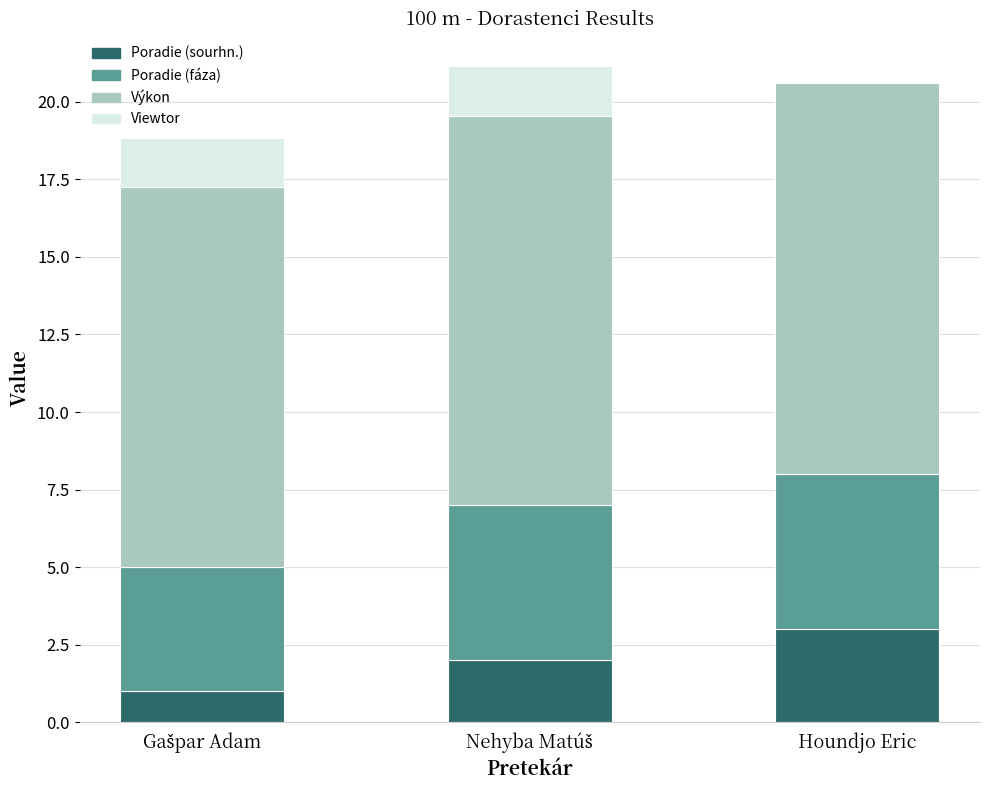

True or false: Poradie (sourhn.) has a value of 5.0 at Houndjo Eric.

False